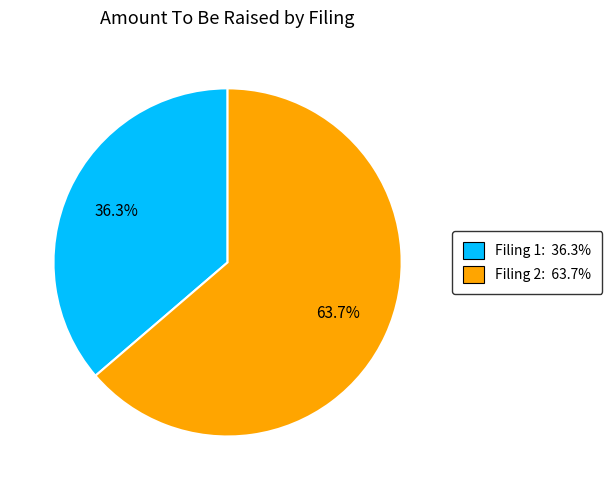

To the nearest percent, what is the average slice percentage?

50%